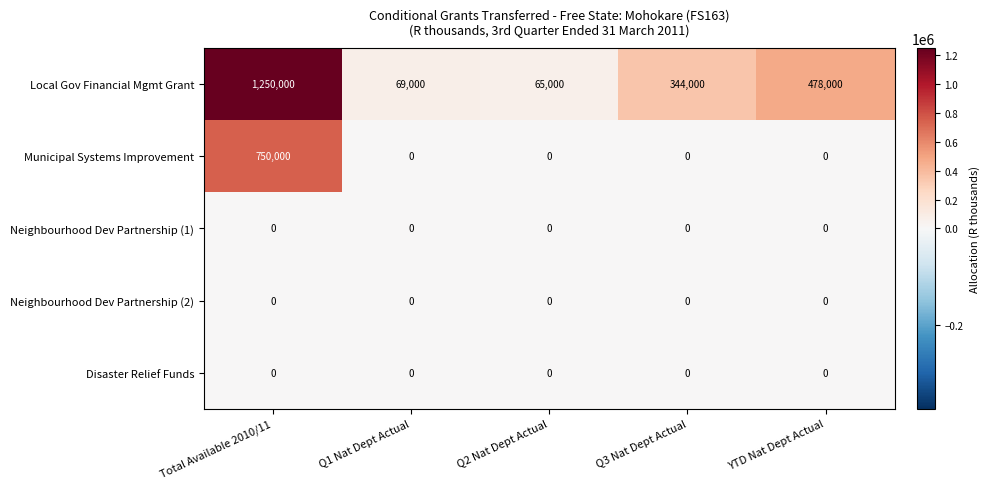

Reading right to left, what are all the values shown in this chart?

Local Gov Financial Mgmt Grant: YTD Nat Dept Actual=478000	Q3 Nat Dept Actual=344000	Q2 Nat Dept Actual=65000	Q1 Nat Dept Actual=69000	Total Available 2010/11=1250000
Municipal Systems Improvement: YTD Nat Dept Actual=0	Q3 Nat Dept Actual=0	Q2 Nat Dept Actual=0	Q1 Nat Dept Actual=0	Total Available 2010/11=750000
Neighbourhood Dev Partnership (1): YTD Nat Dept Actual=0	Q3 Nat Dept Actual=0	Q2 Nat Dept Actual=0	Q1 Nat Dept Actual=0	Total Available 2010/11=0
Neighbourhood Dev Partnership (2): YTD Nat Dept Actual=0	Q3 Nat Dept Actual=0	Q2 Nat Dept Actual=0	Q1 Nat Dept Actual=0	Total Available 2010/11=0
Disaster Relief Funds: YTD Nat Dept Actual=0	Q3 Nat Dept Actual=0	Q2 Nat Dept Actual=0	Q1 Nat Dept Actual=0	Total Available 2010/11=0